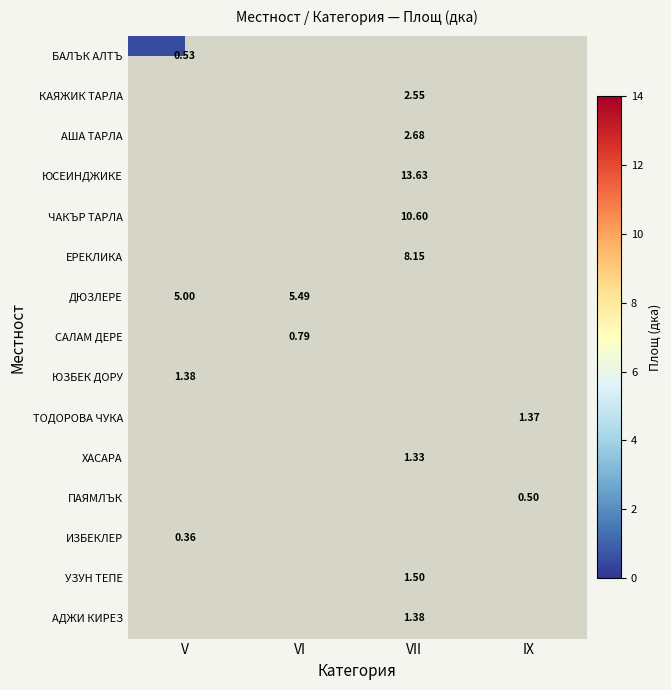

At which label does ЧАКЪР ТАРЛА first exceed 10?

VII